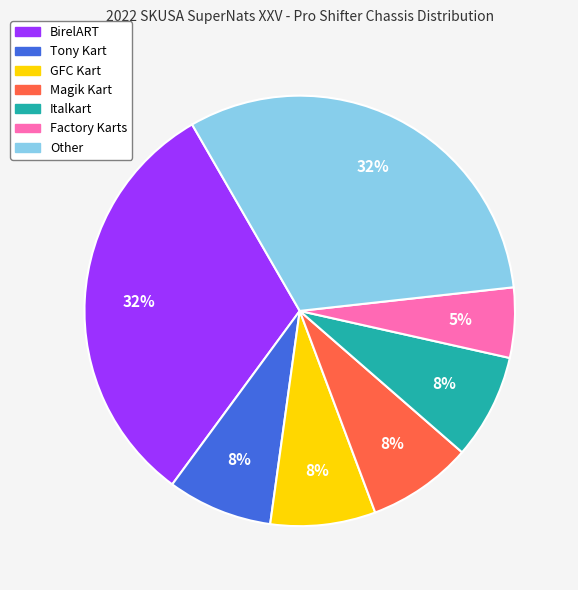

What is the ratio of the value at Other to the value at BirelART?

1.0